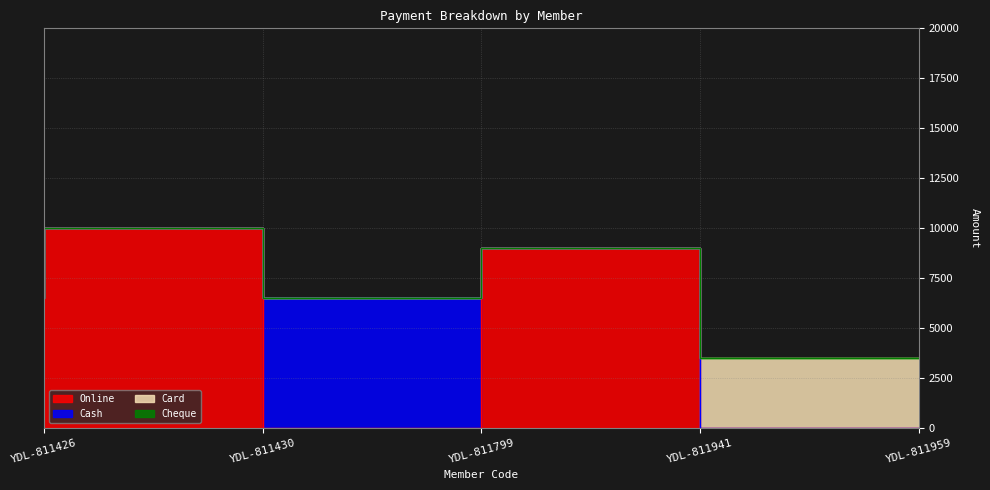

How many lines are shown in the chart?

4